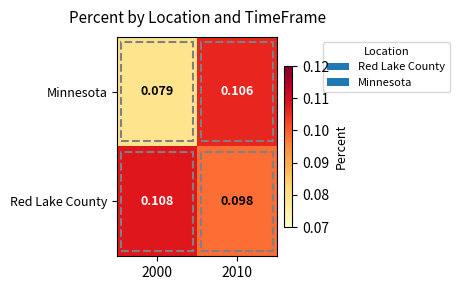

Is the value of Minnesota at 2010 greater than the value of Red Lake County at 2010?

Yes